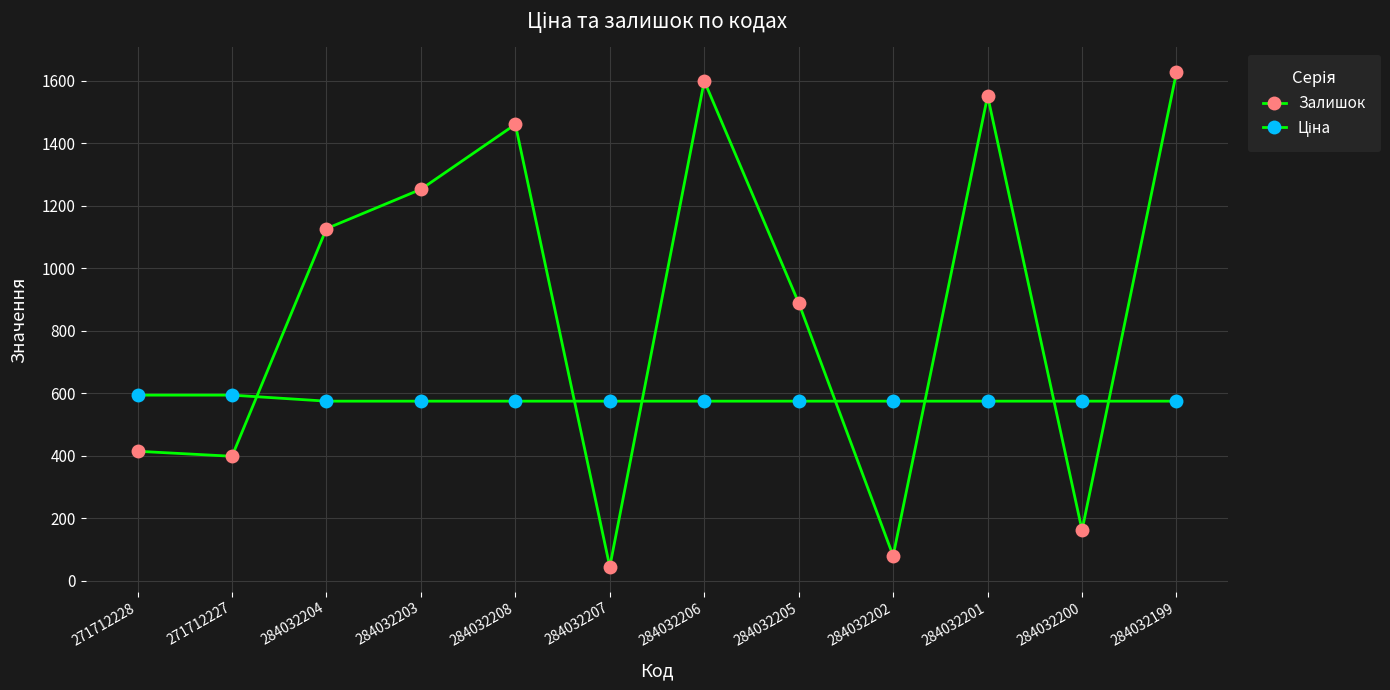

How many values in the Залишок series are below 1127?

6